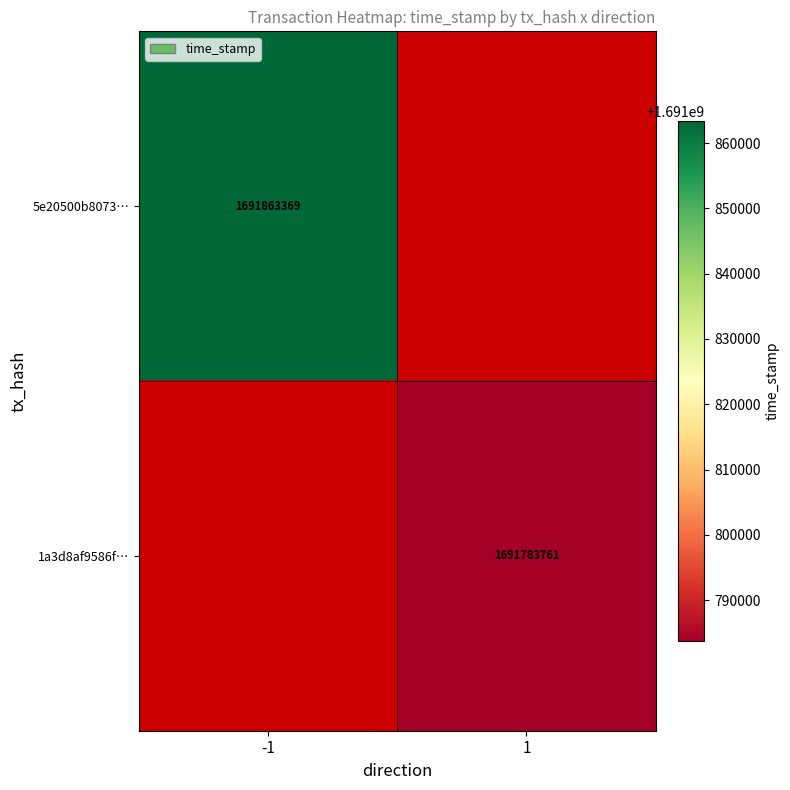

What is the greatest value displayed?

1691863369.0